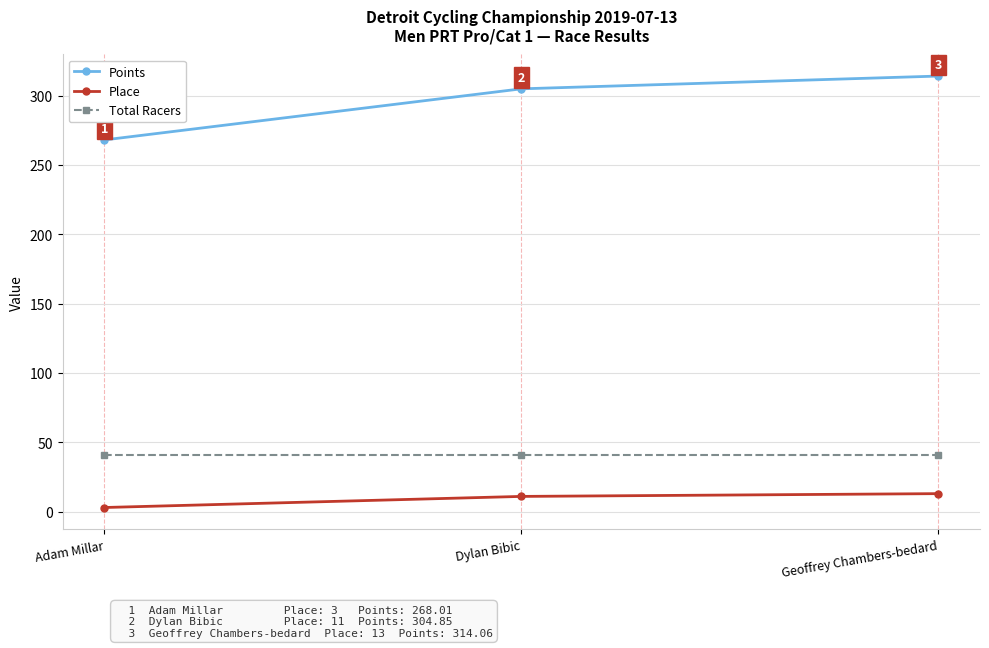

What is the label of the 2nd point from the right?

Dylan Bibic